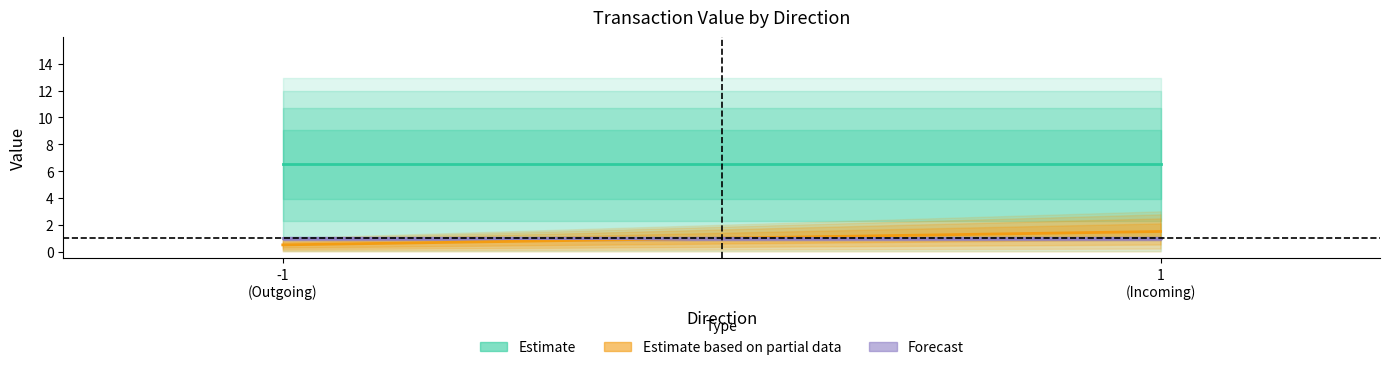

What position from the right is 1
(Incoming)?

1